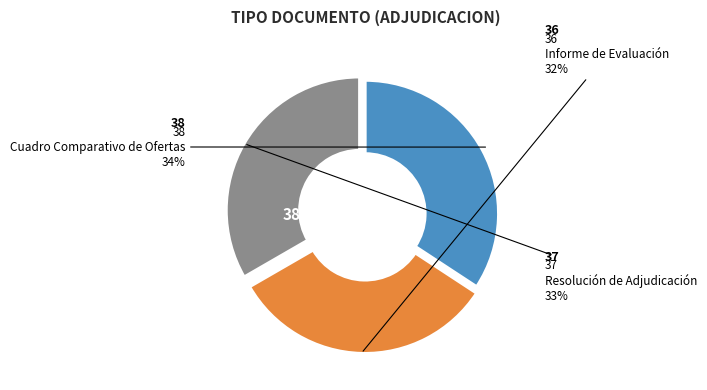

Does any single category account for the majority?

No